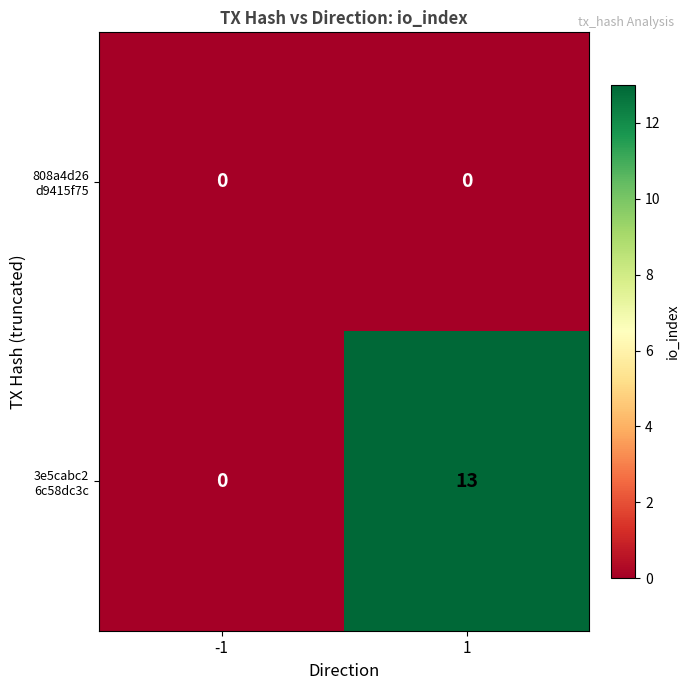

What is the greatest value displayed?

13